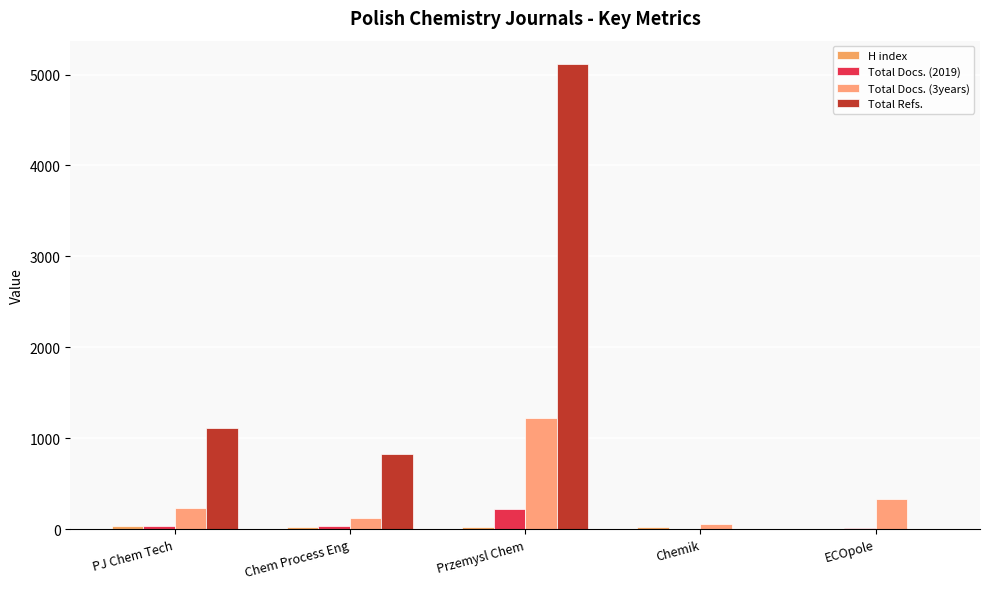

What is the difference between the highest and lowest values at Przemysl Chem?

5095